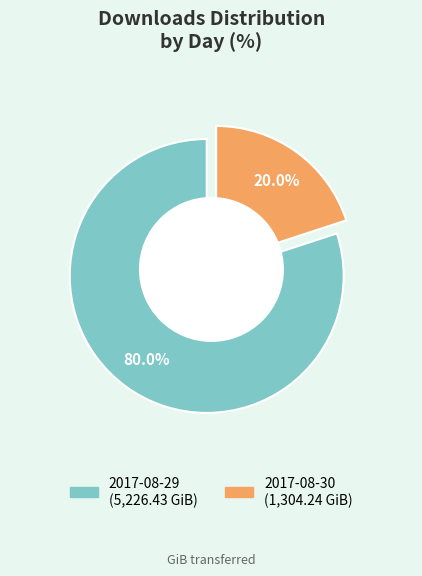

Is 2017-08-30 the majority of the pie?

No